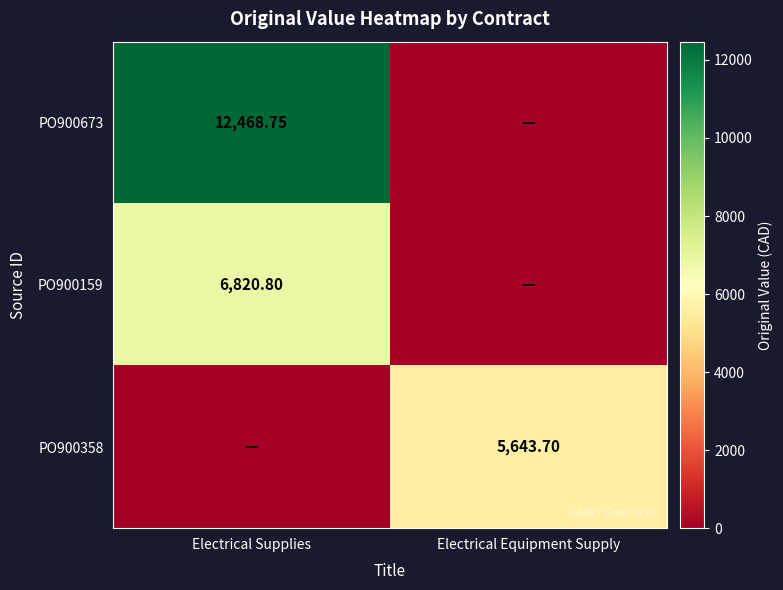

Which series has the widest spread of values?

PO900673